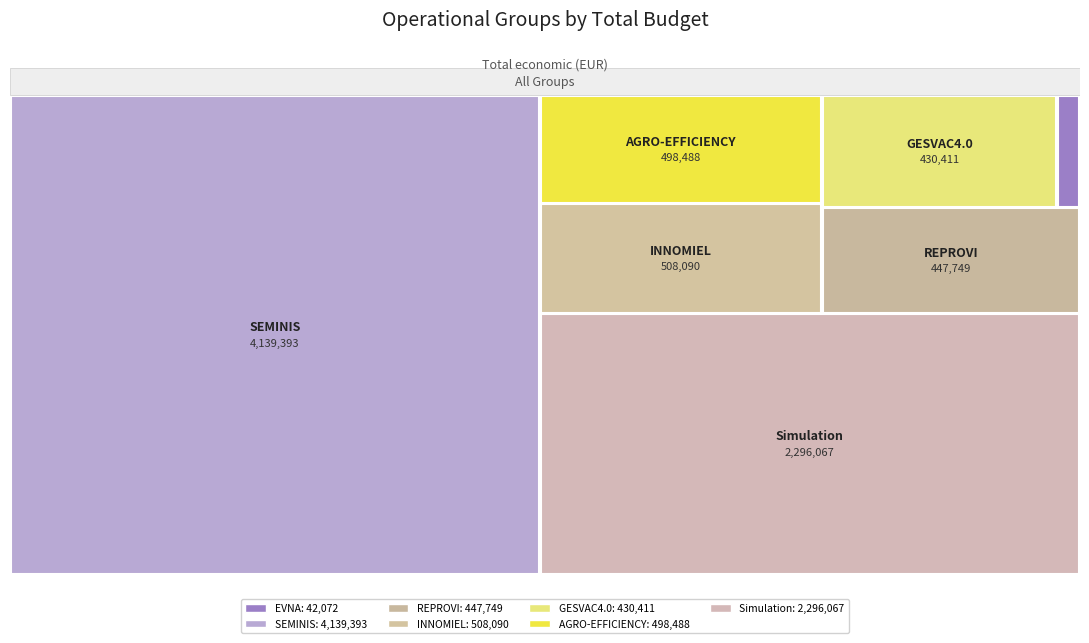

Reading left to right, transcribe all the data shown in this chart.

42072	4139393	447749	508090	430411	498488	2296067